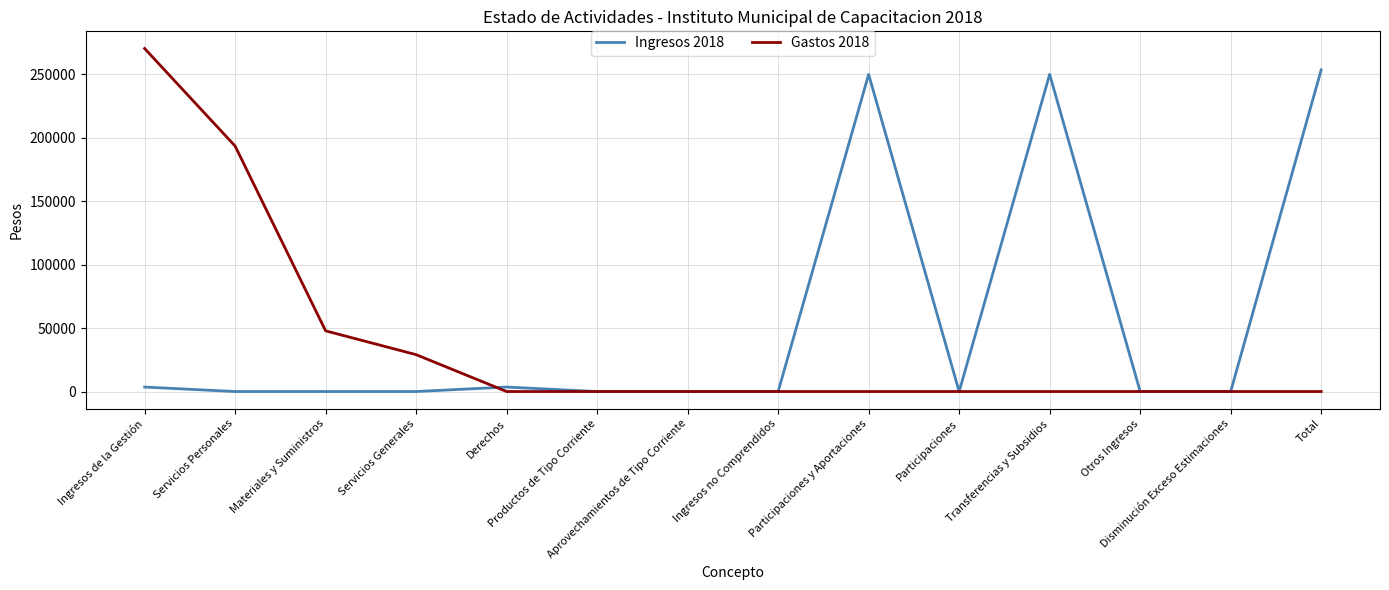

Does the chart display data point markers on the line(s)?

No